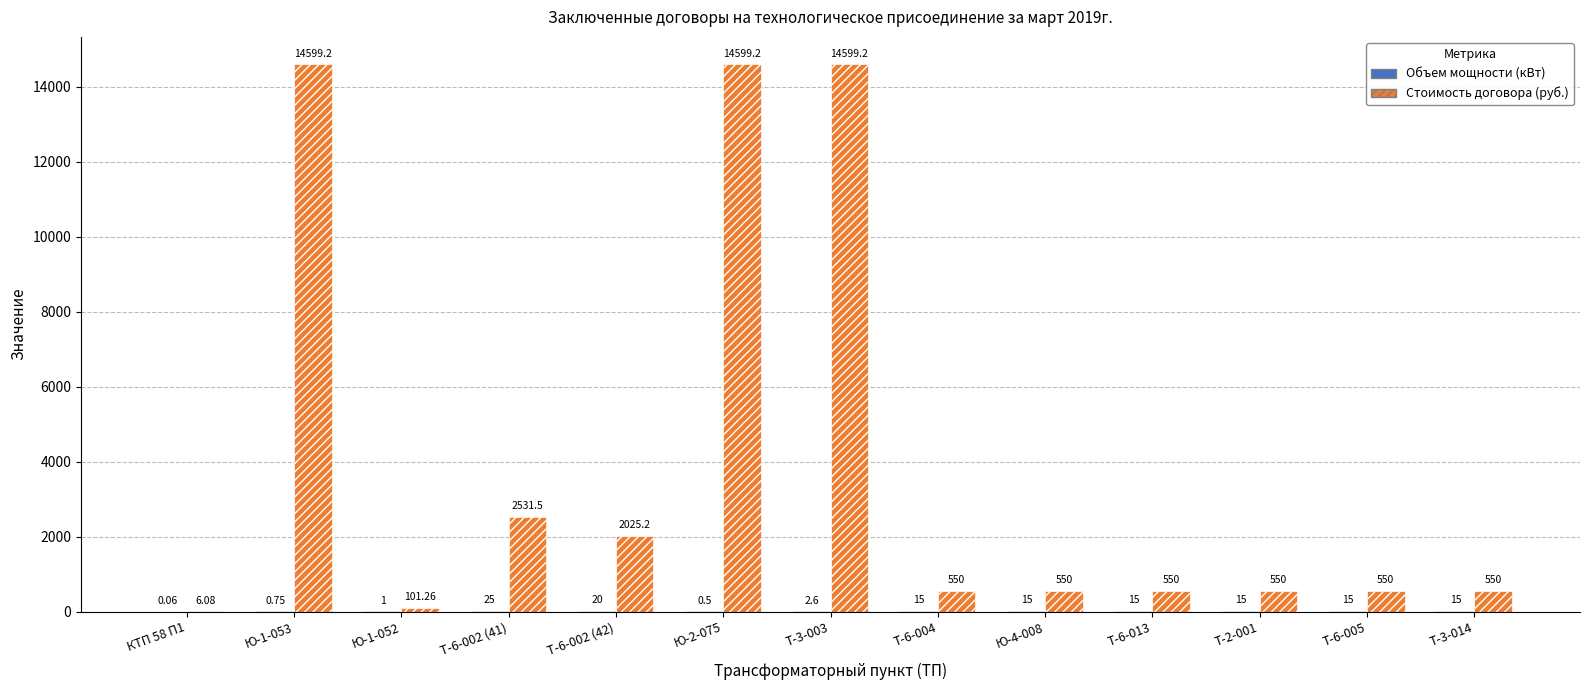

At which label does Стоимость договора (руб.) first exceed 550?

Ю-1-053